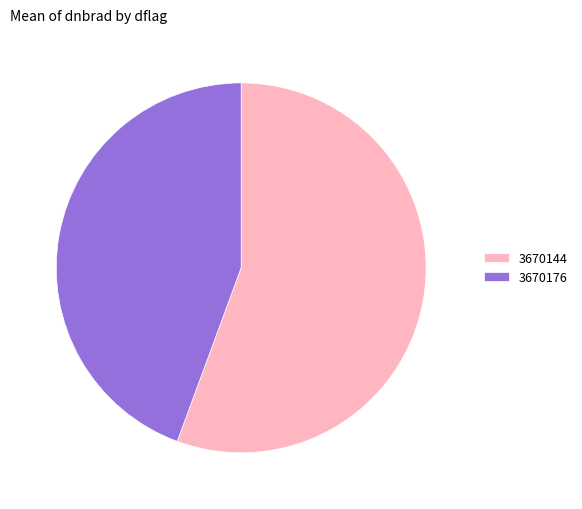

Between 3670144 and 3670176, which is larger?

3670144